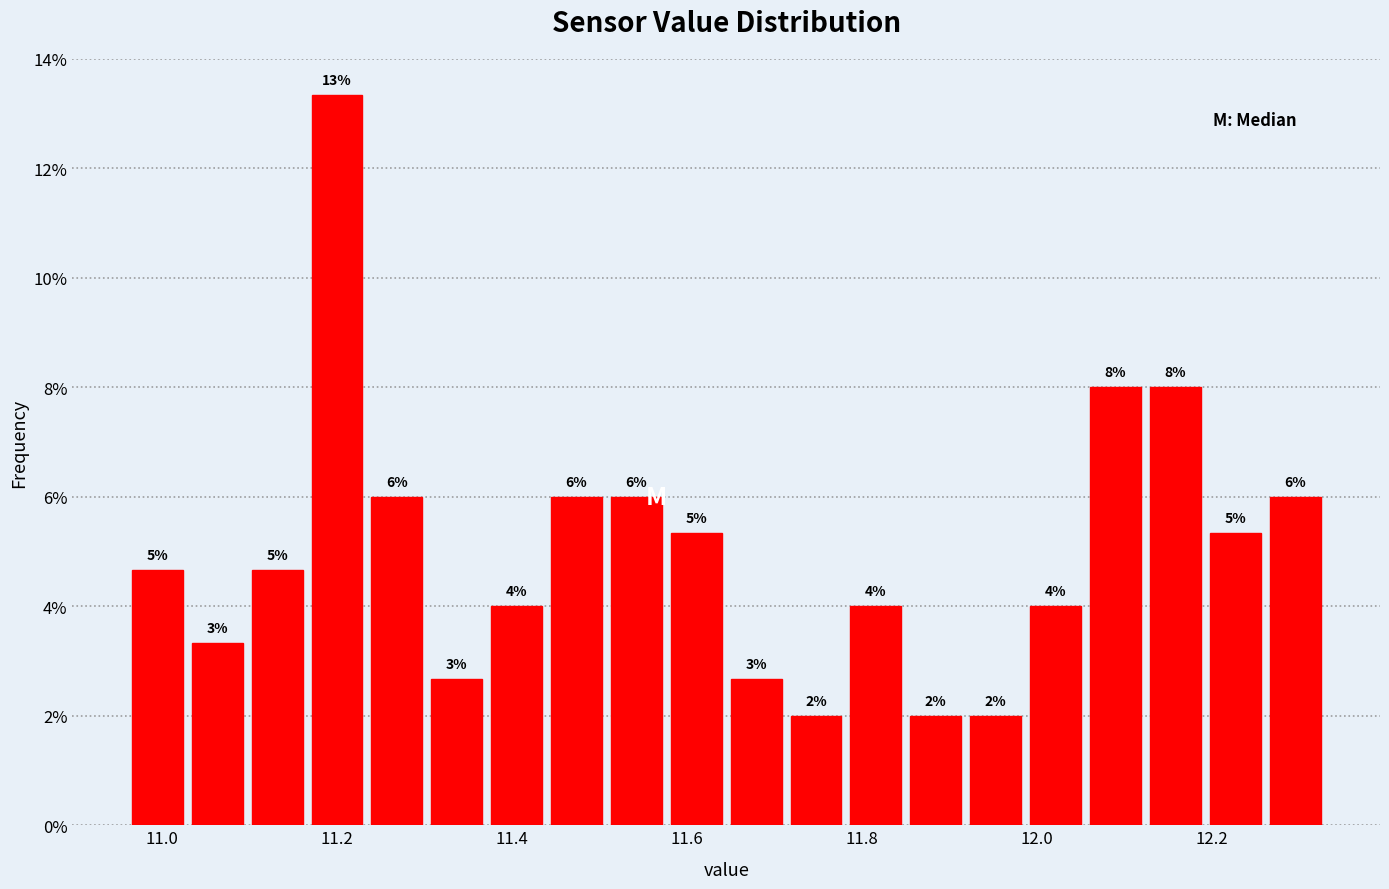

Around what value on the x-axis is the tallest bar? Give the approximate position of its centre, as read against the axis.

11.20